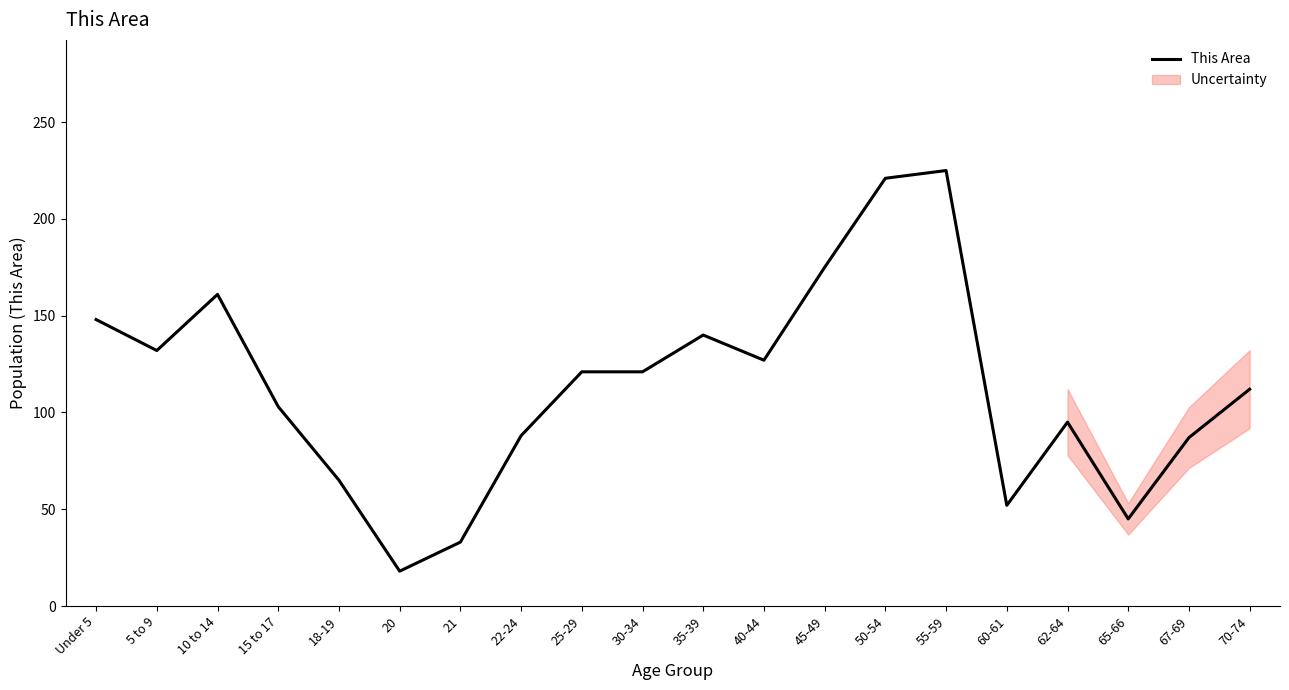

What value does the data have at 60-61?

52